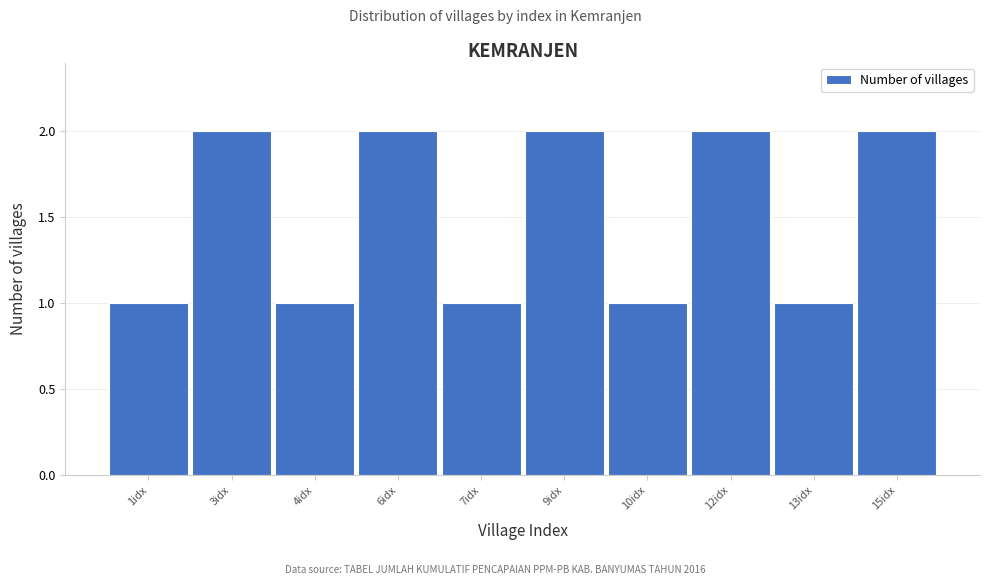

Reading left to right, transcribe all the data shown in this chart.

1idx=1	3idx=2	4idx=1	6idx=2	7idx=1	9idx=2	10idx=1	12idx=2	13idx=1	15idx=2